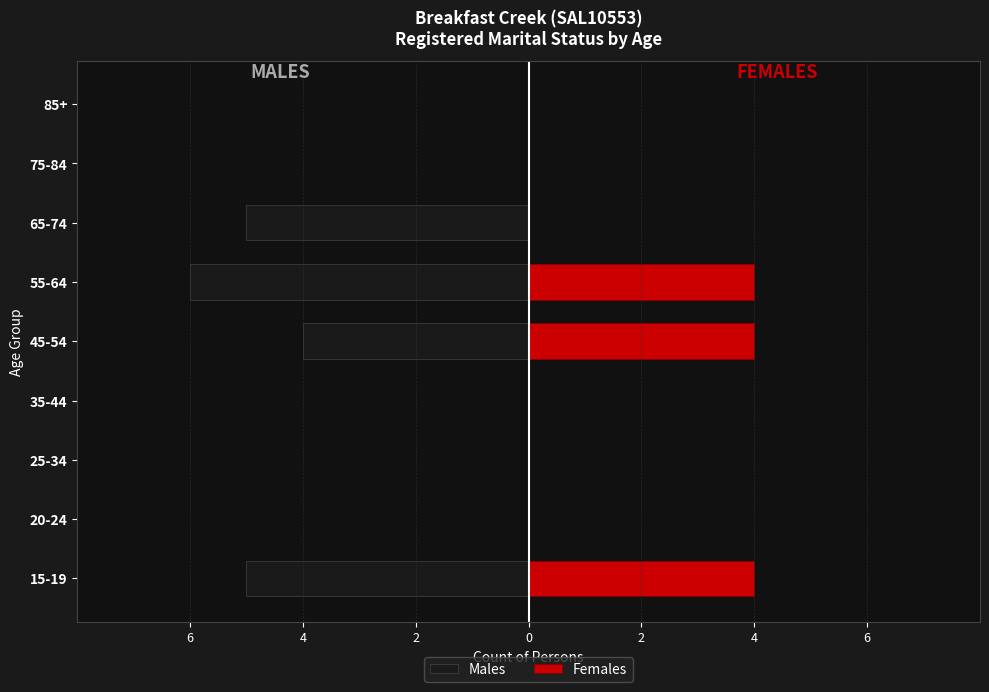

Count the Males values in the range -5 to 0.

8